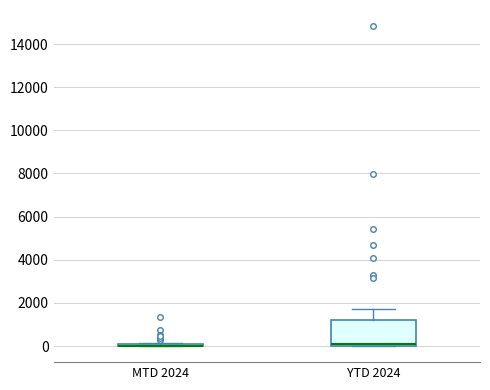

Reading left to right, transcribe this box plot: for each box, give where its median line is, the range the box spans, and where its two whiskers end, as read against the y-axis. The values are not printed on the chart, so give them approximately, as read against the axis.

MTD 2024: box collapsed to a line at 0, whiskers 0 to 200
YTD 2024: median 0 (just above the box's lower edge), box 0 to 1200, whiskers 0 to 1800